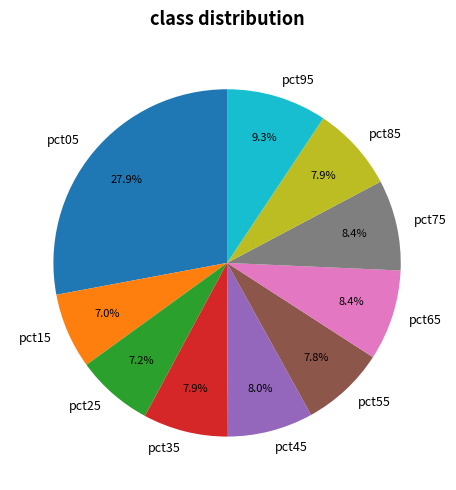

What portion of the pie excludes pct65?

91.6%